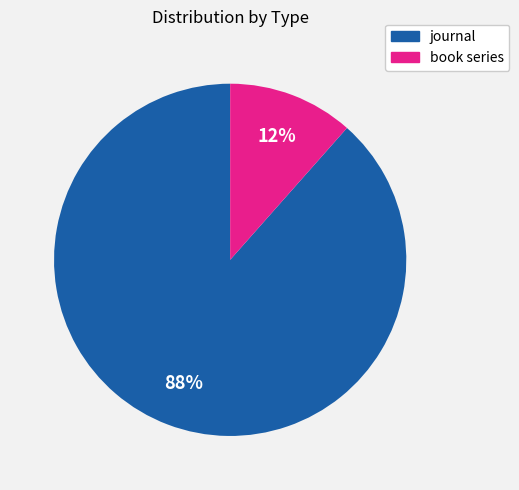

Count the number of slices in the pie.

2